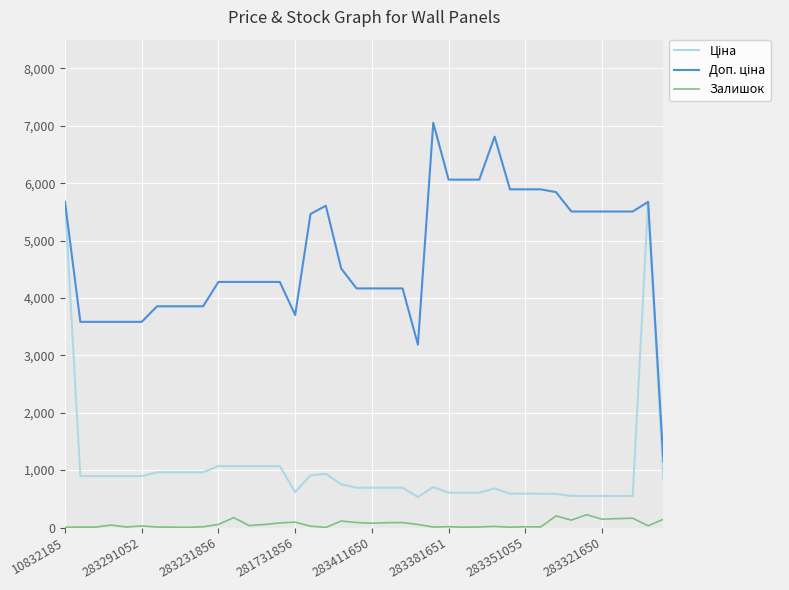

What is the greatest value displayed?

7051.3